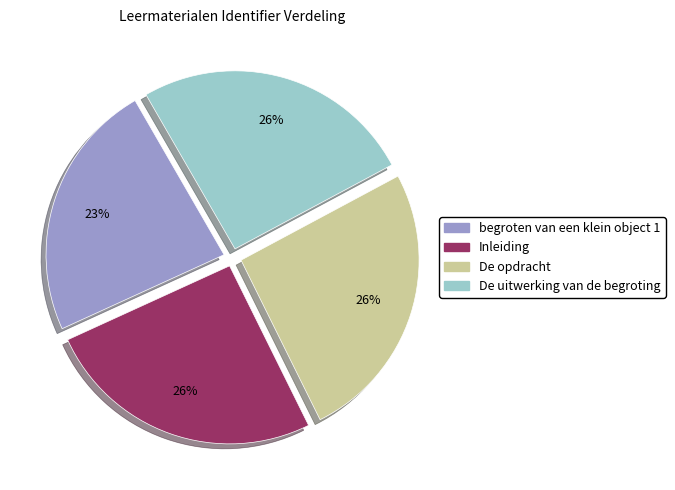

Approximately how many times larger is the value at Inleiding compared to De opdracht?

1.0